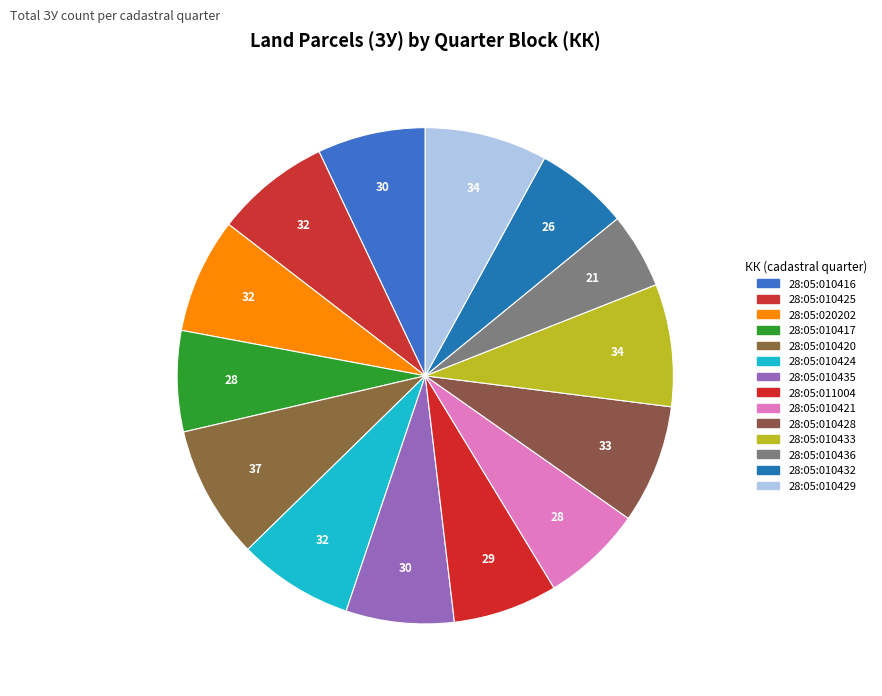

How many slices are in this pie chart?

14